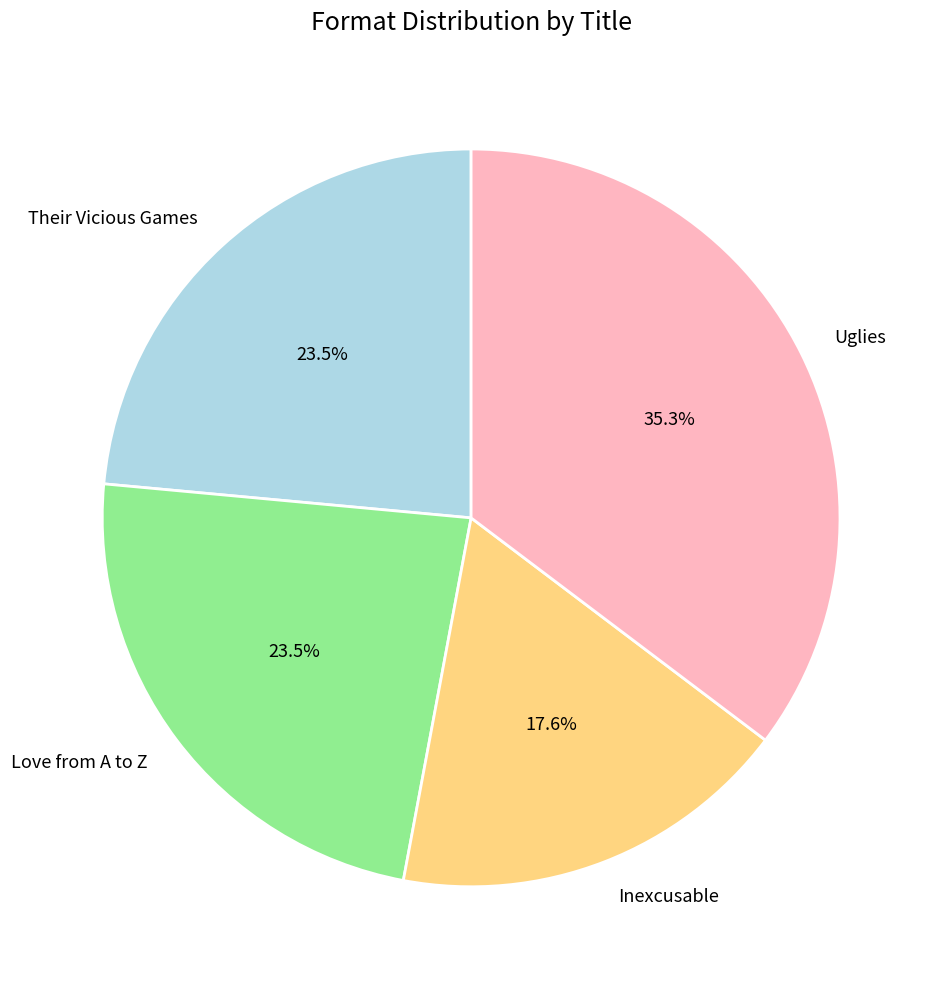

To the nearest percent, what is the difference between the Their Vicious Games and Inexcusable slice percentages?

6%